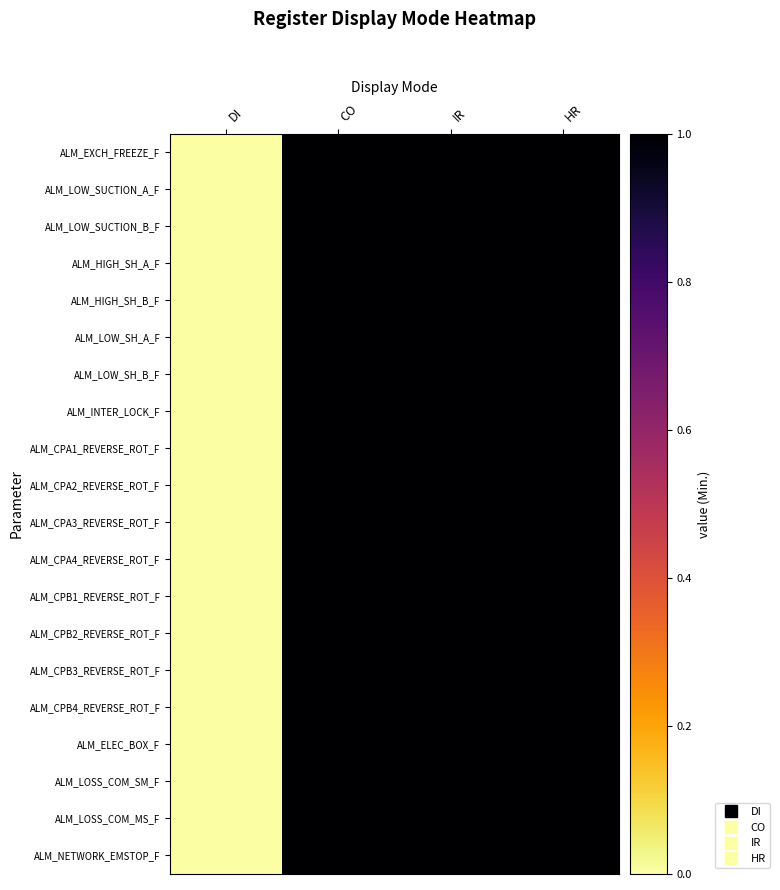

Count the number of data series in this chart.

20